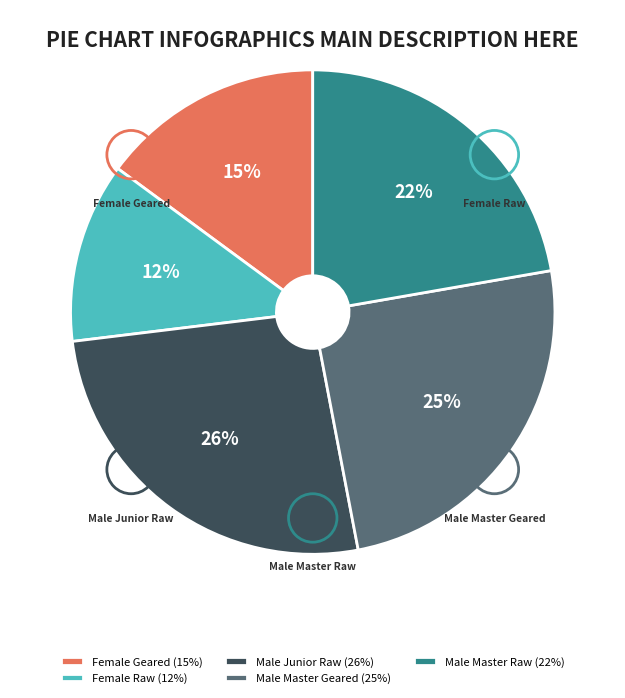

How many segments does this pie chart have?

5